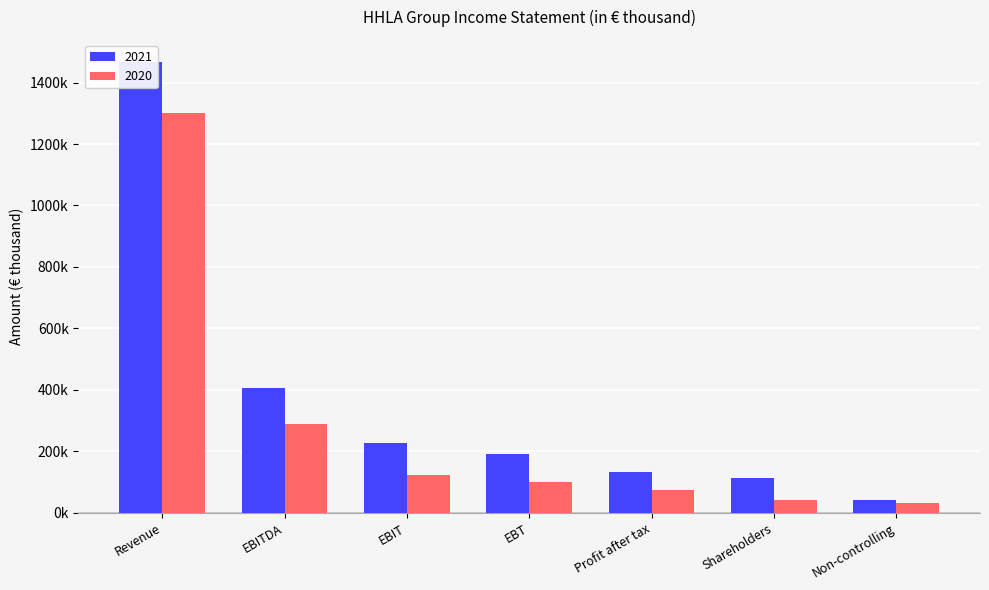

True or false: 2020 has a value of 647126 at Revenue.

False